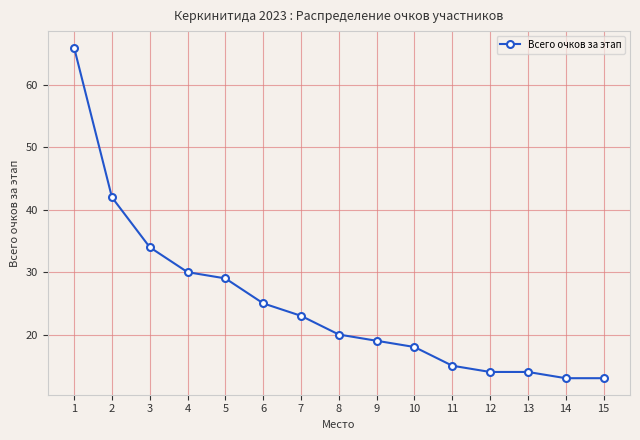

Is it true that the value at 14 is 13?

True